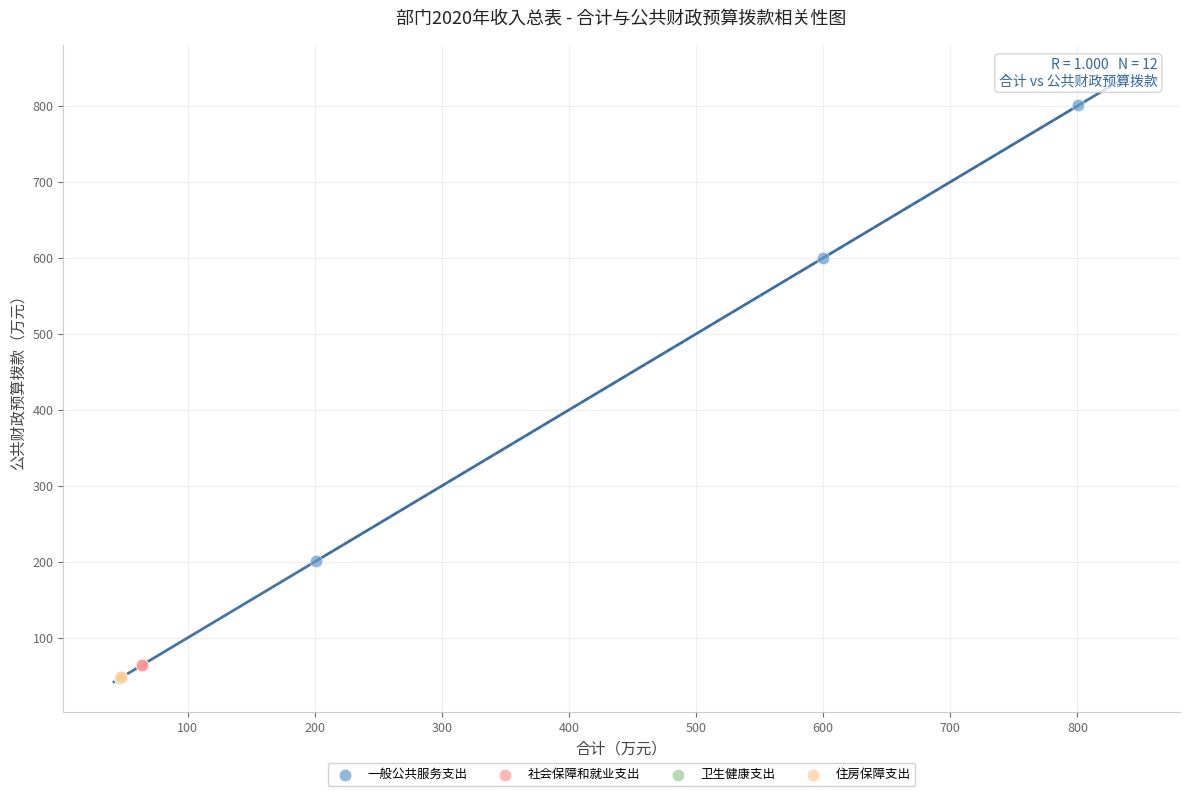

Which series reaches the maximum Y coordinate?

一般公共服务支出